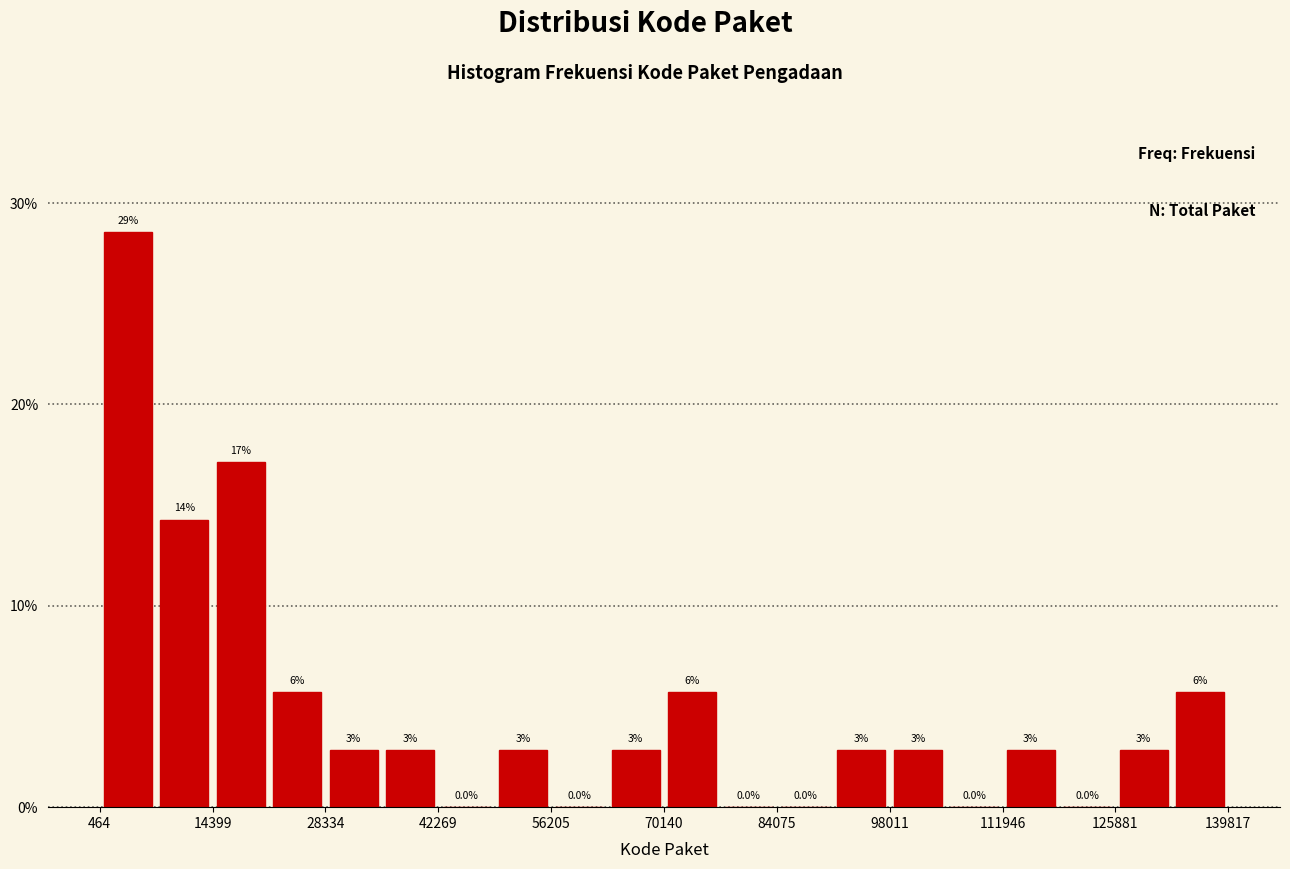

Around what value on the x-axis is the tallest bar? Give the approximate position of its centre, as read against the axis.

4000